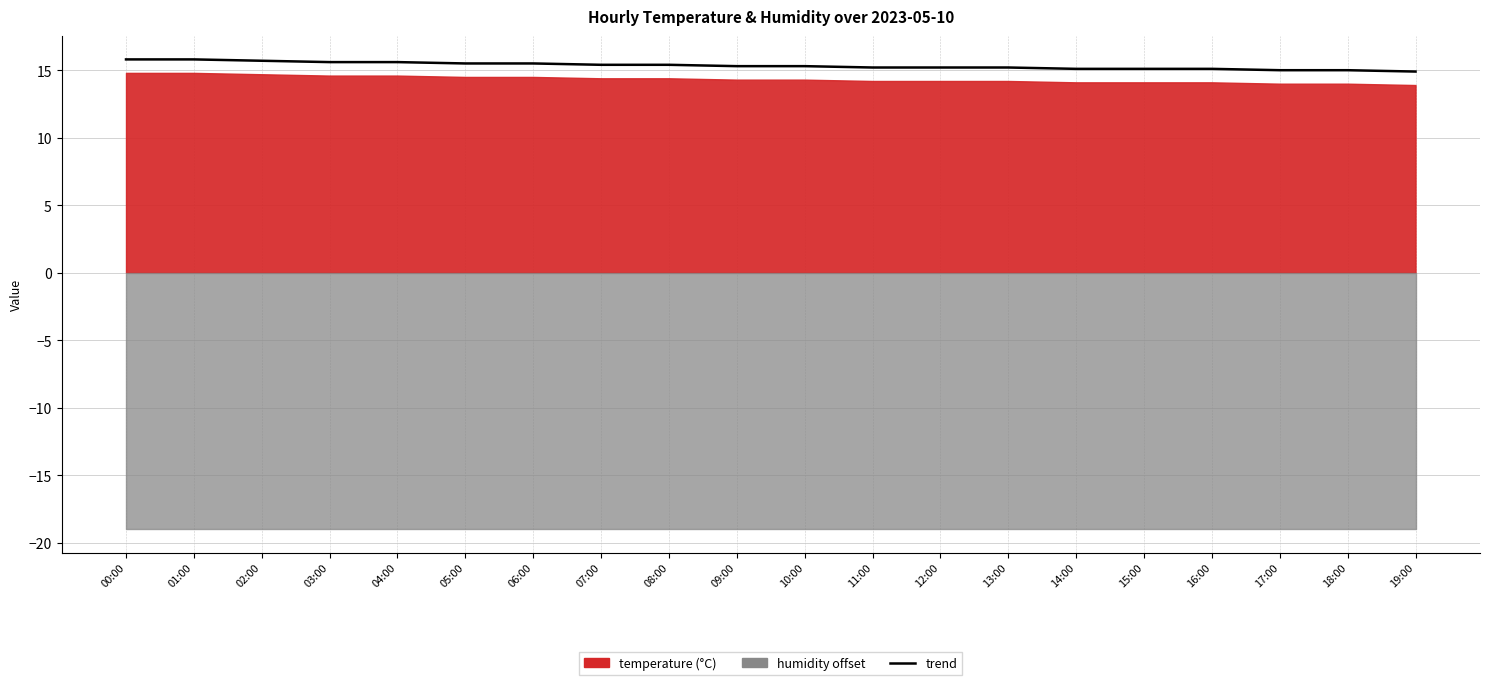

List the labels in order of value, largest first.

00:00, 01:00, 02:00, 03:00, 04:00, 05:00, 06:00, 07:00, 08:00, 09:00, 10:00, 11:00, 12:00, 13:00, 14:00, 15:00, 16:00, 17:00, 18:00, 19:00